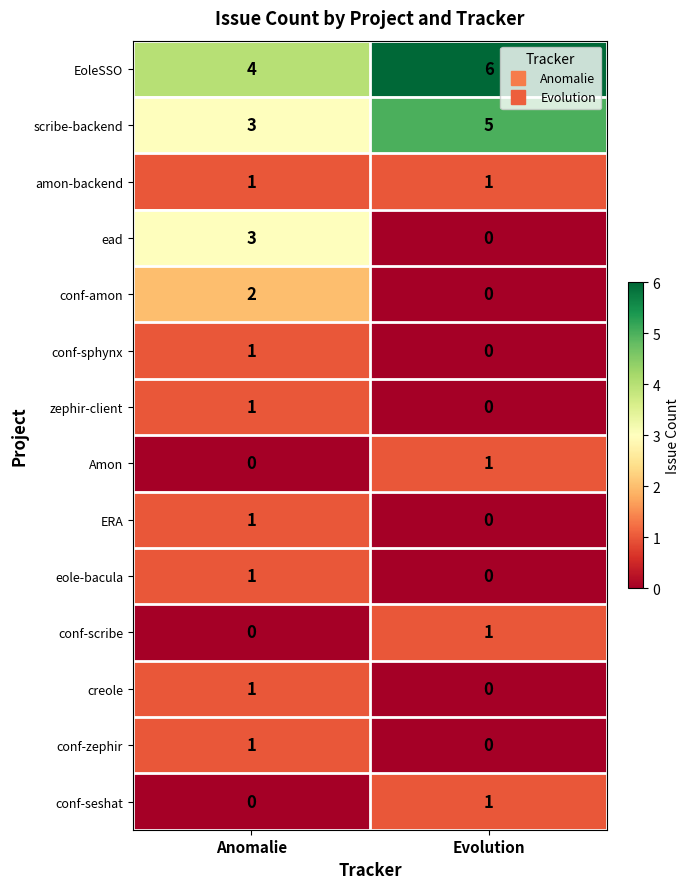

Rank the categories by ead value from highest to lowest.

Anomalie, Evolution